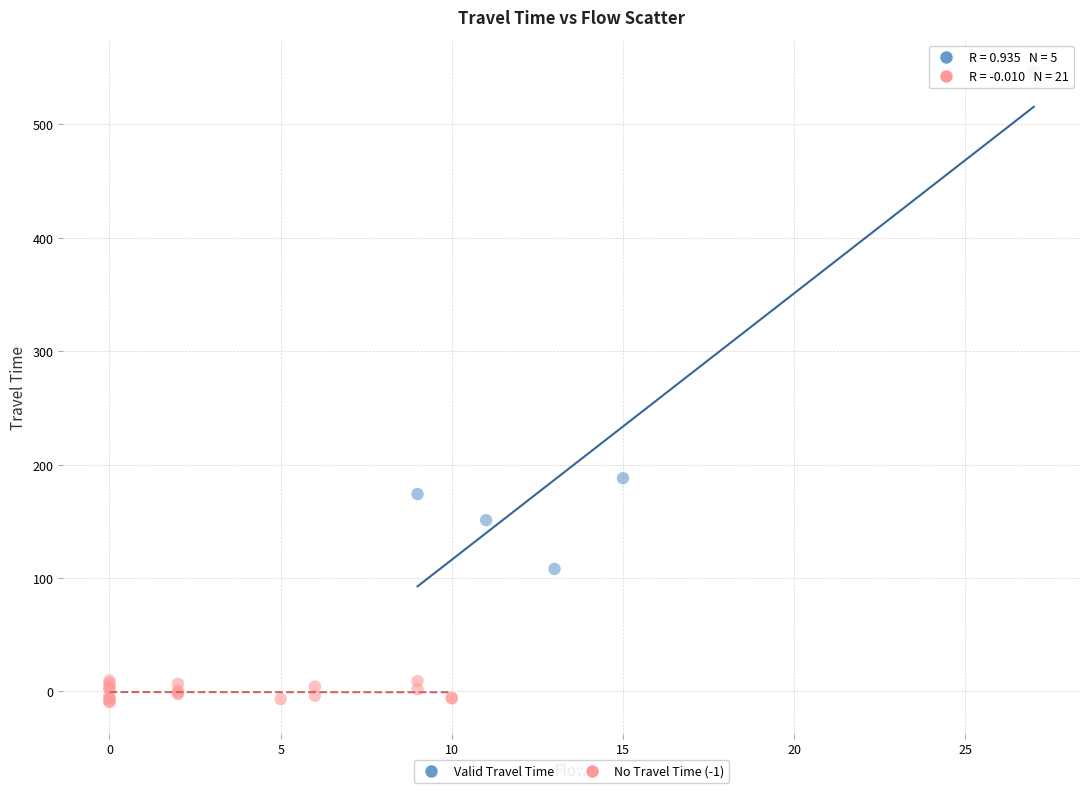

Which series reaches the maximum Y coordinate?

Valid Travel Time